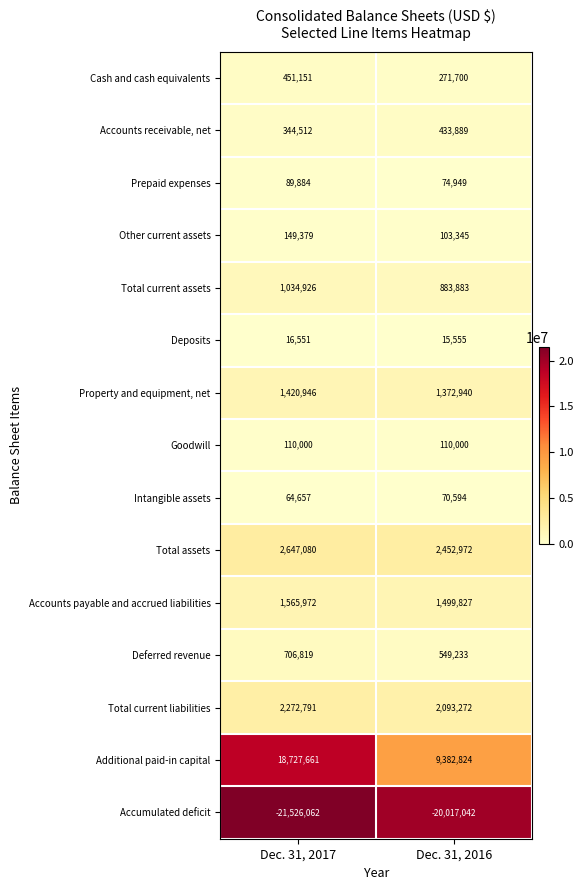

What is the difference between the Prepaid expenses values at Dec. 31, 2017 and Dec. 31, 2016?

14935